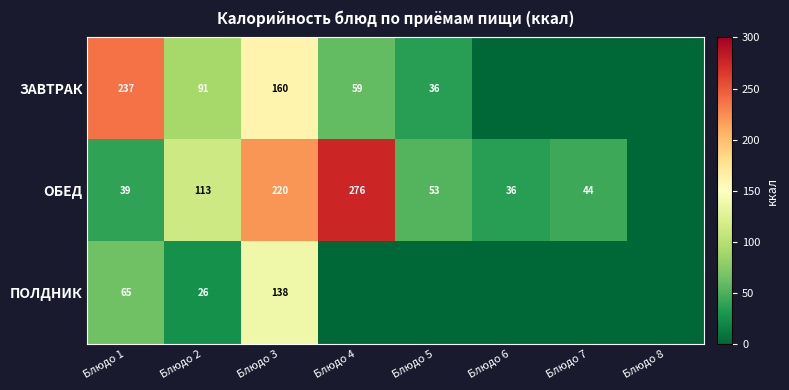

At which category is the sum across all series the highest?

Блюдо 3